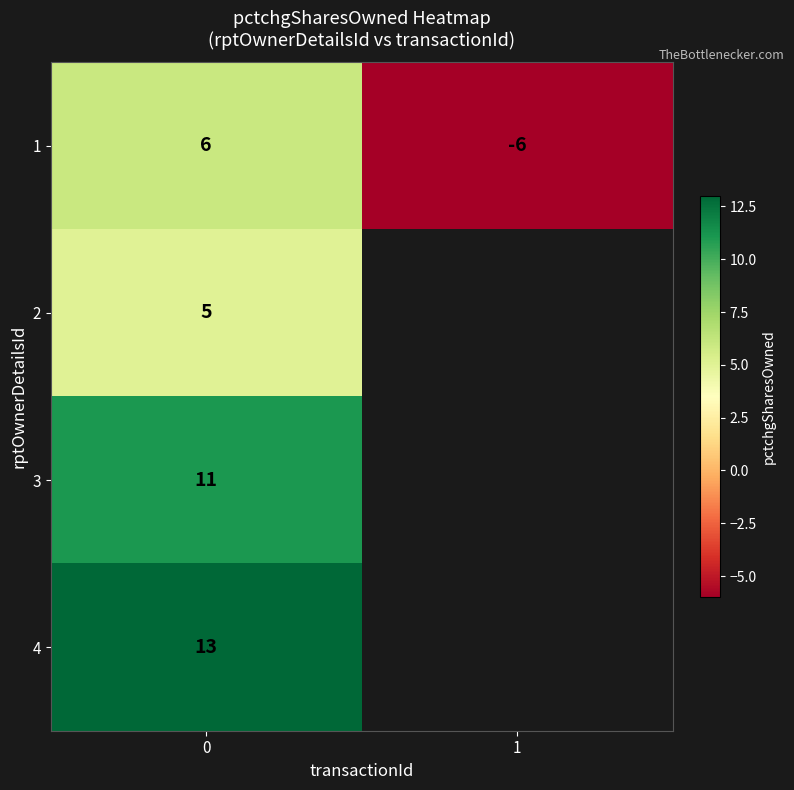

Is the value of 2 at 0 greater than the value of 3 at 0?

No